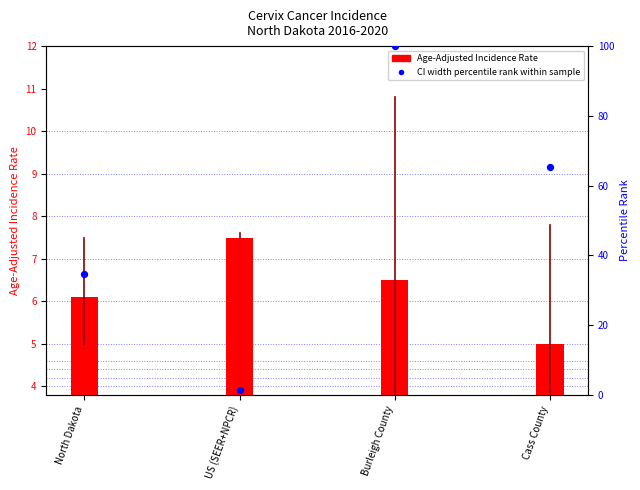

Which has a higher value, Burleigh County or North Dakota?

Burleigh County